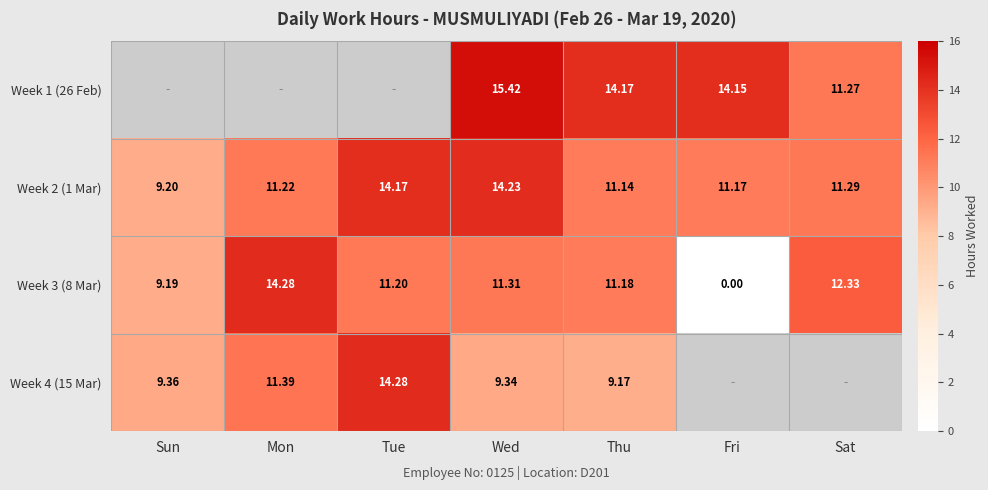

Where does the Week 2 (1 Mar) series first go above 11?

Mon